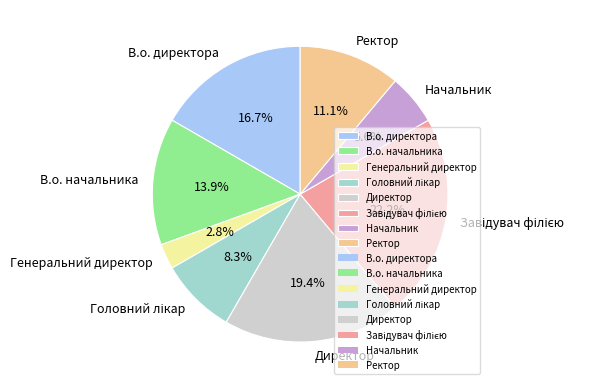

Which has a higher value, Ректор or Начальник?

Ректор